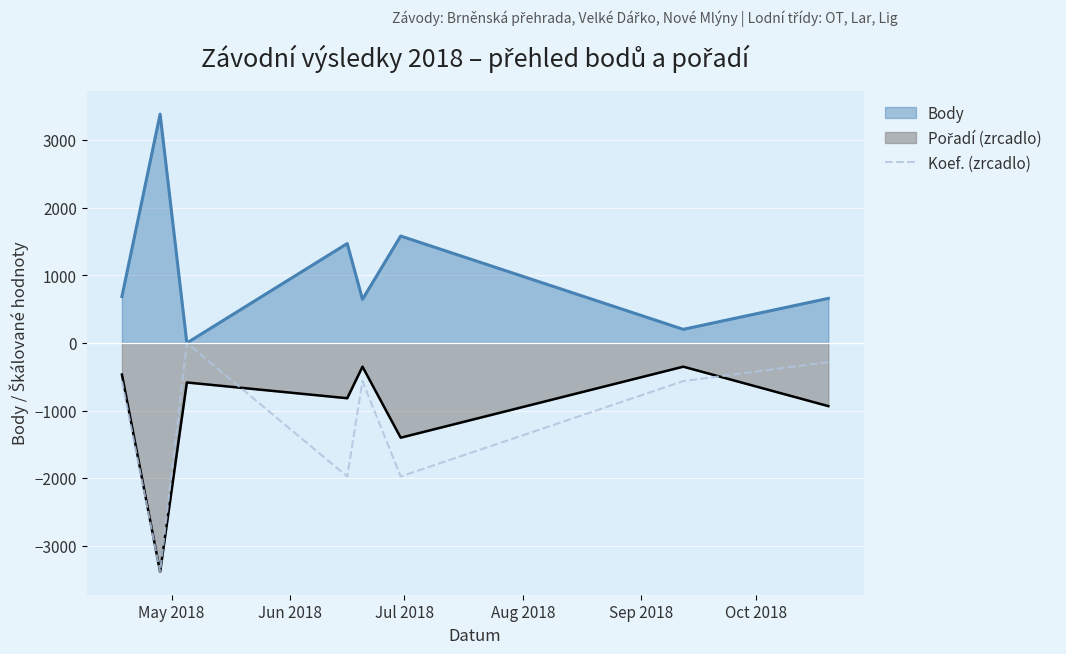

What is the maximum value shown in the chart?

3385.0